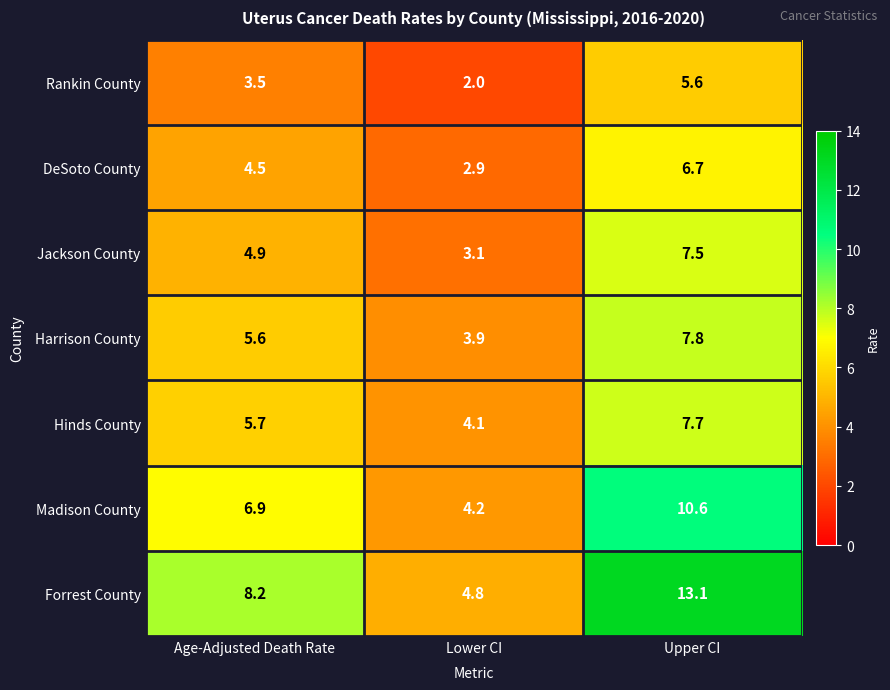

Where does the Forrest County series first go above 8?

Age-Adjusted Death Rate